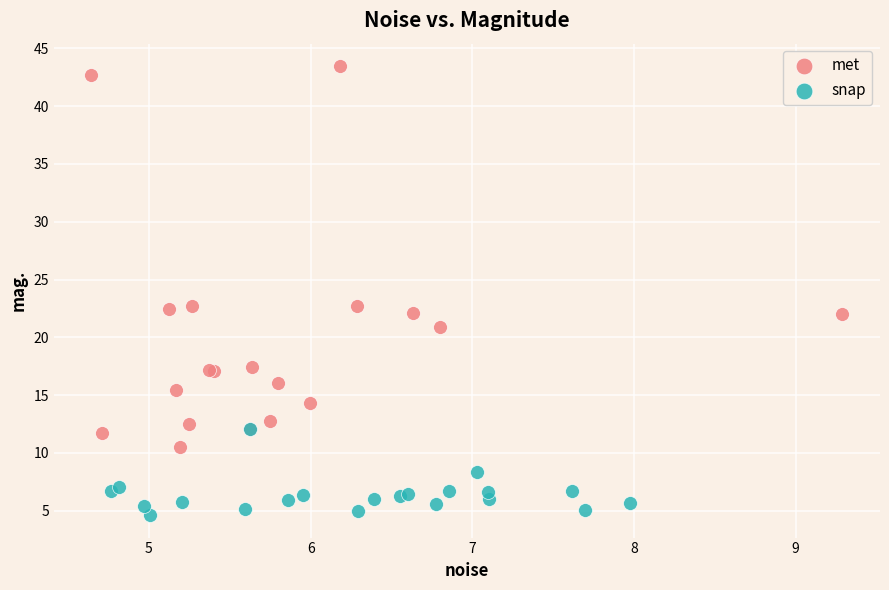

Which series contains the highest Y value?

met